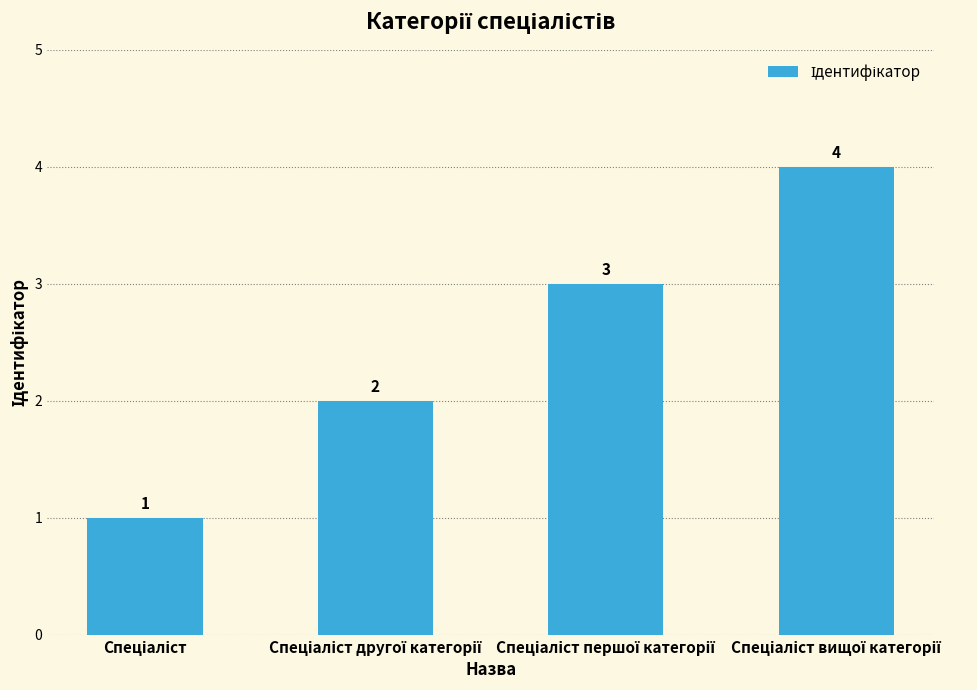

What is the sum of all values?

10